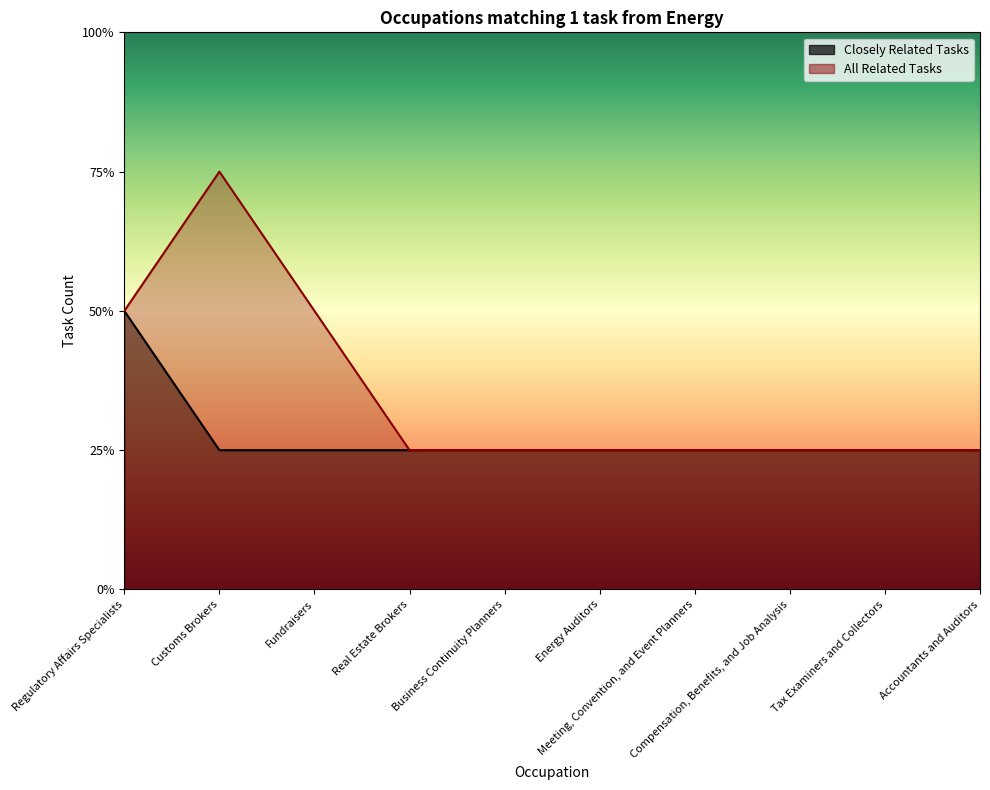

Does the chart display data point markers on the line(s)?

No